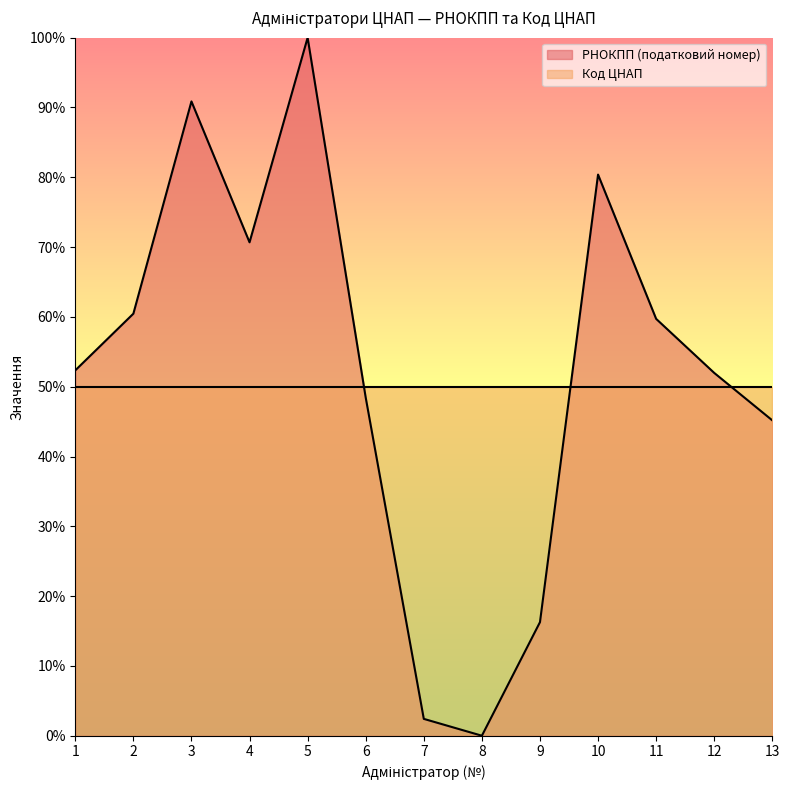

List the labels in order of value, smallest first.

8, 7, 9, 13, 6, 12, 1, 11, 2, 4, 10, 3, 5